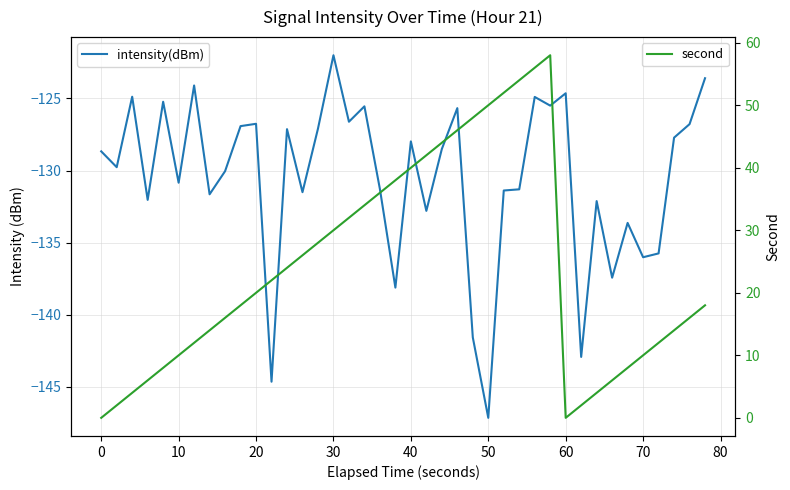

Rank the series by their maximum value, from highest to lowest.

second, intensity(dBm)